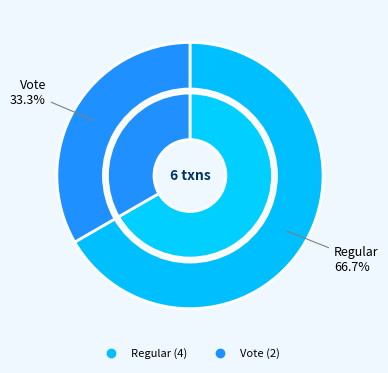

To the nearest percent, what percentage of the pie is Vote?

33%